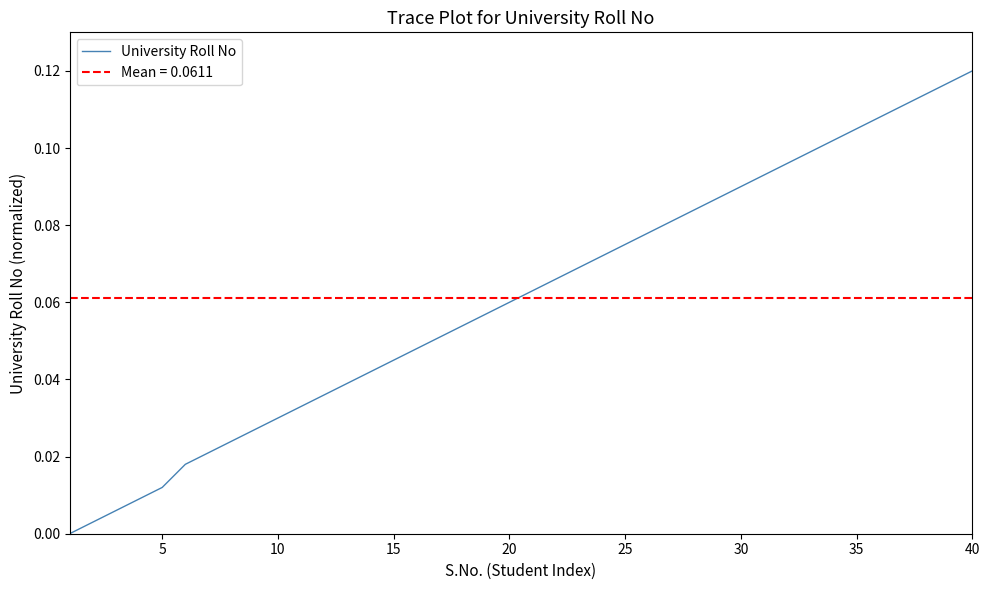

Which category has the highest value in the University Roll No series?

40